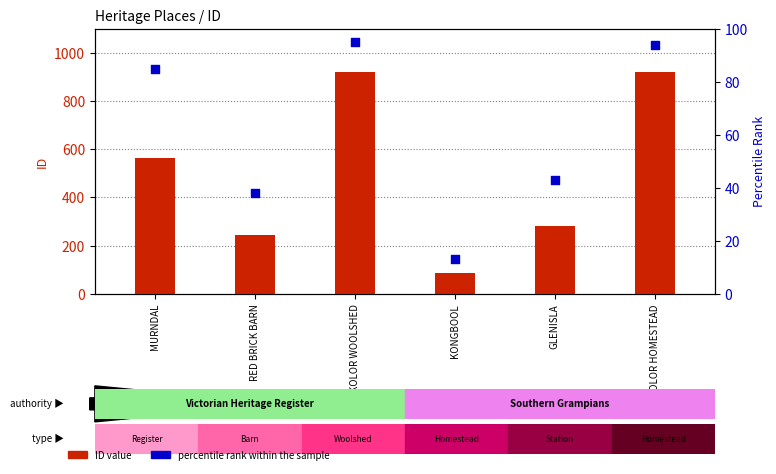

Which series has the largest total across all categories?

ID value